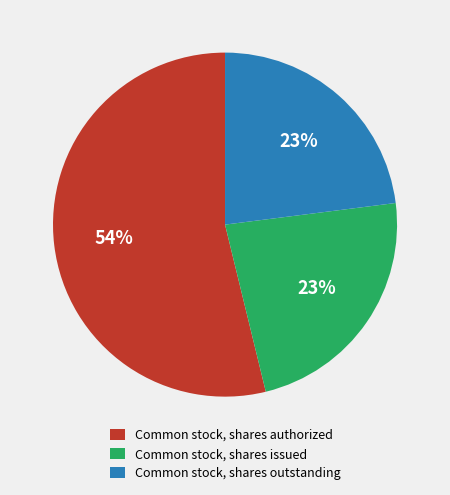

Which has a higher value, Common stock, shares issued or Common stock, shares authorized?

Common stock, shares authorized